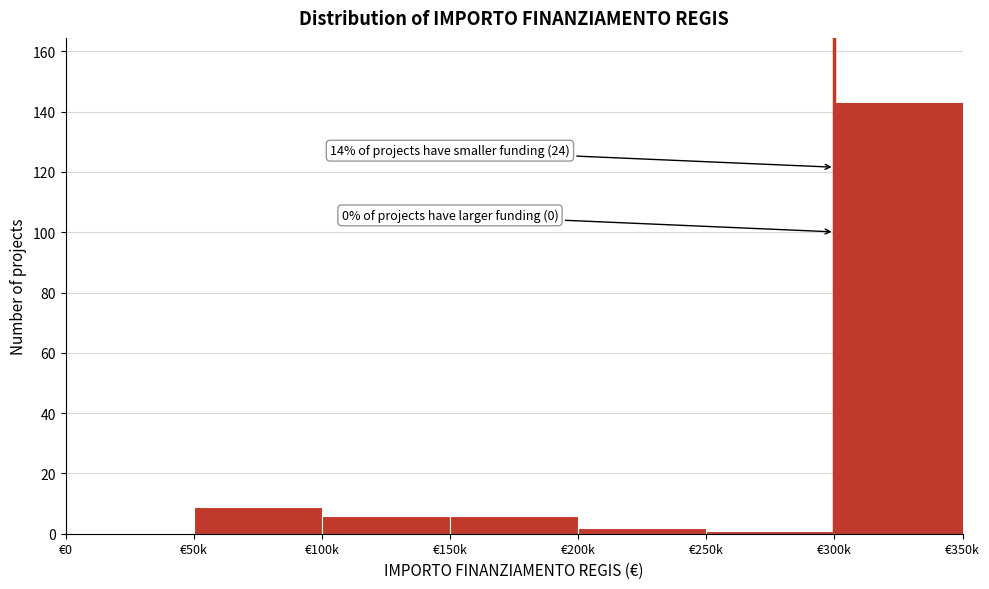

Reading right to left, what are all the values shown in this chart?

€300k=143	€250k=1	€200k=2	€150k=6	€100k=6	€50k=9	€0=0